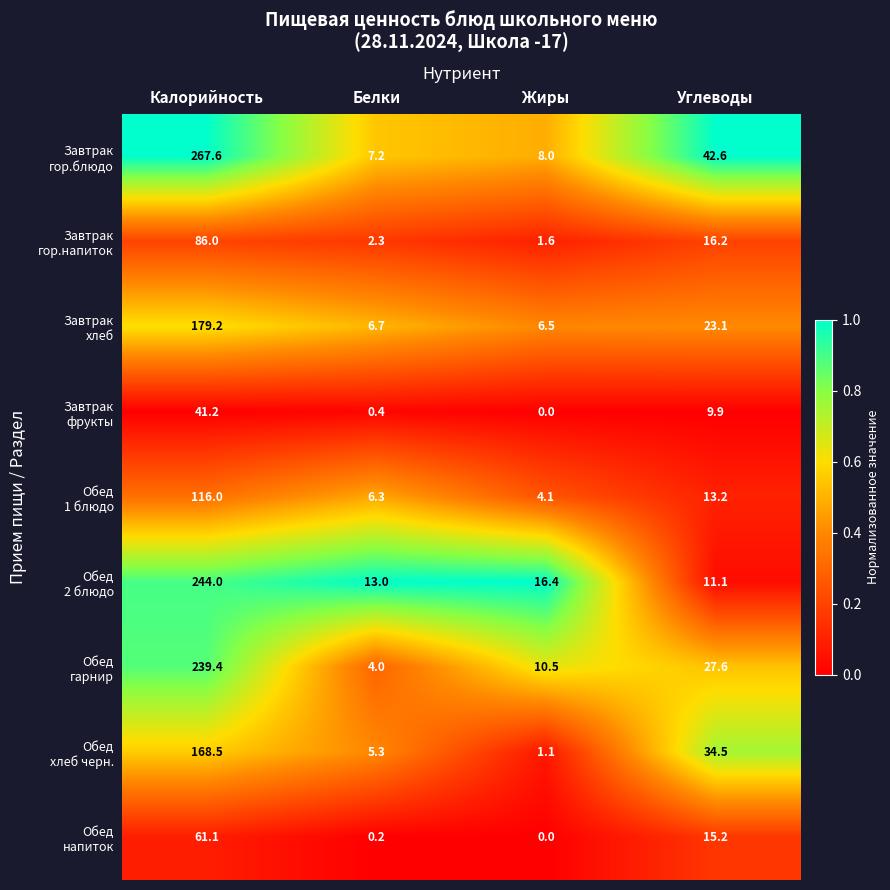

At which category does the chart reach its peak across all series?

Калорийность